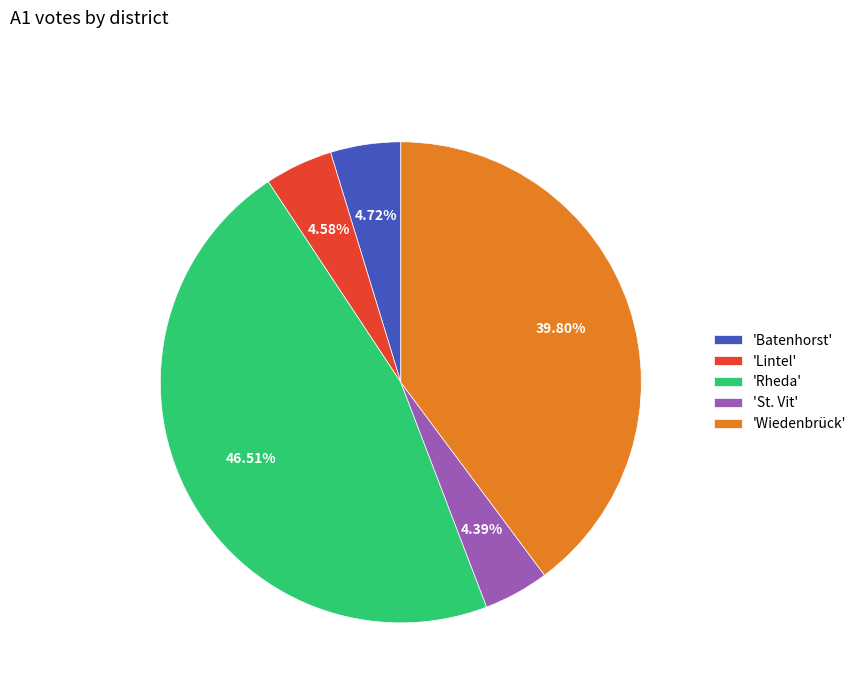

Is there a majority slice in this chart?

No